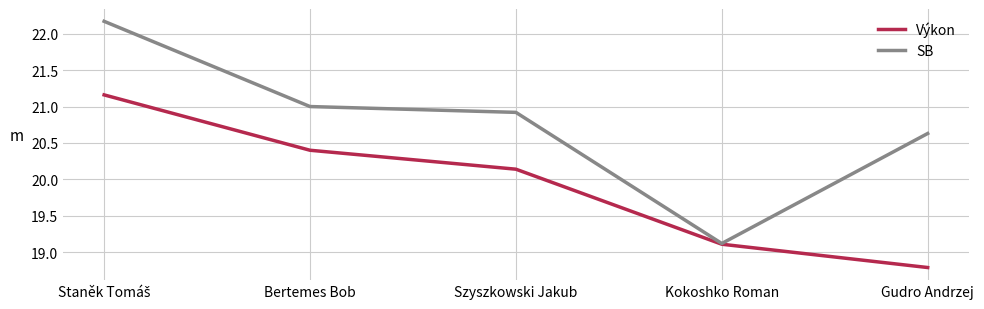

At which label does SB reach its minimum?

Kokoshko Roman